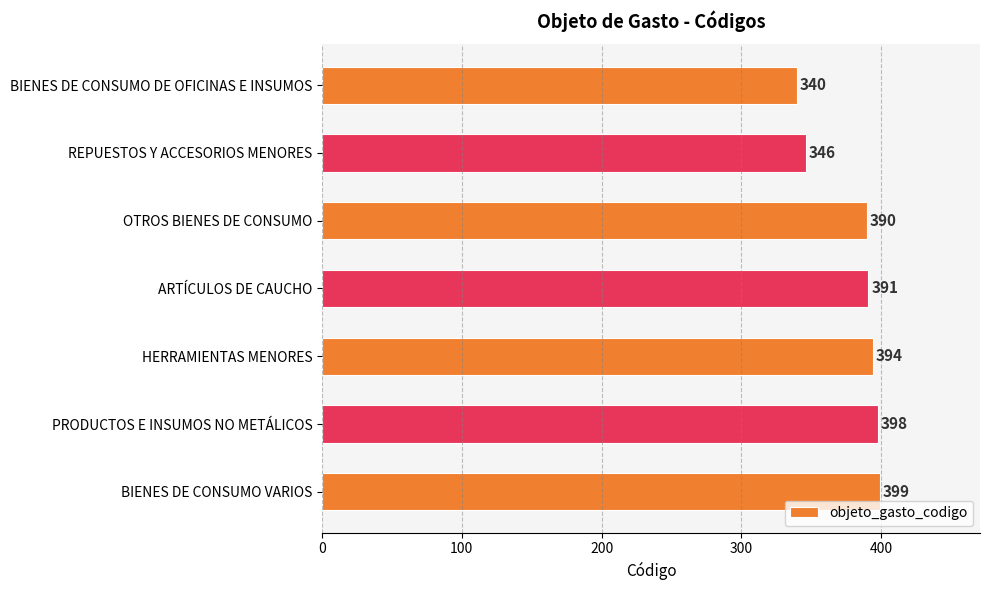

How many data points are less than 391?

3